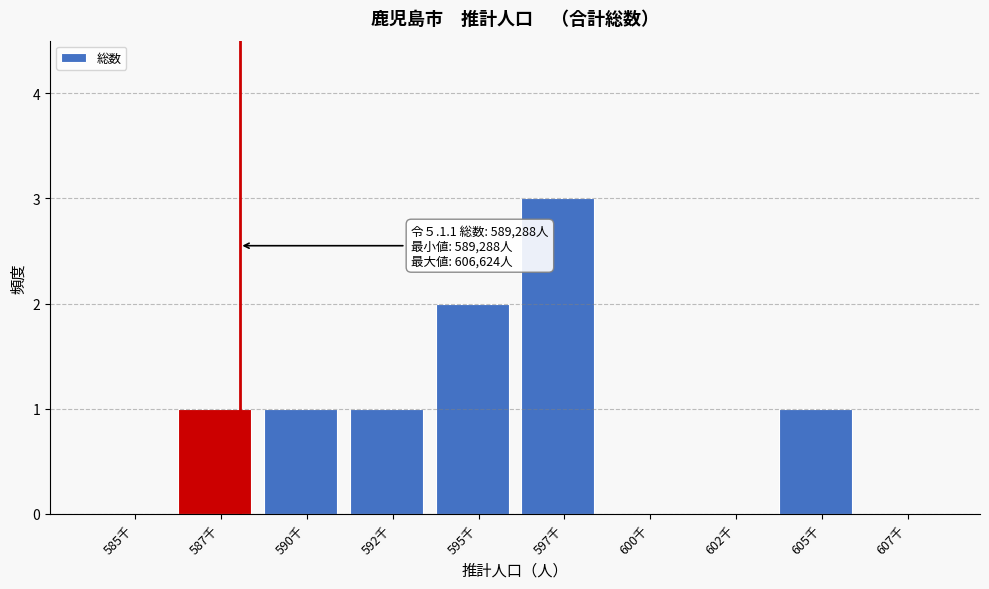

Reading left to right, what are all the values shown in this chart?

585千=0	587千=1	590千=1	592千=1	595千=2	597千=3	600千=0	602千=0	605千=1	607千=0